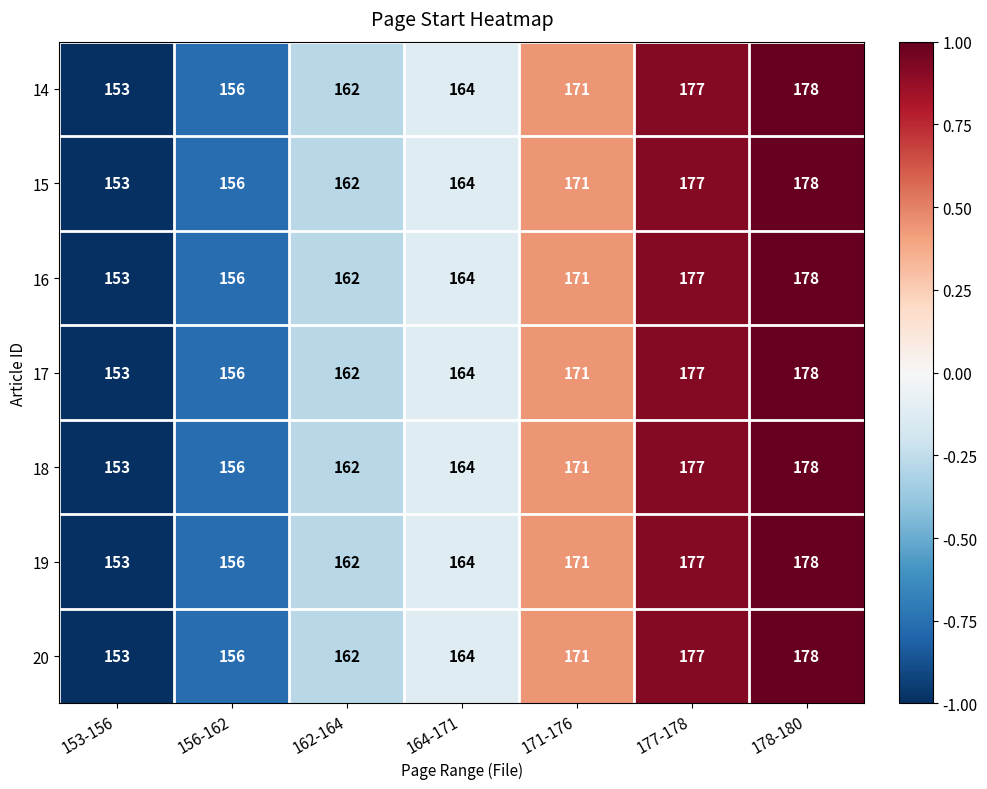

Is it true that 18 equals 178 at 178-180?

True